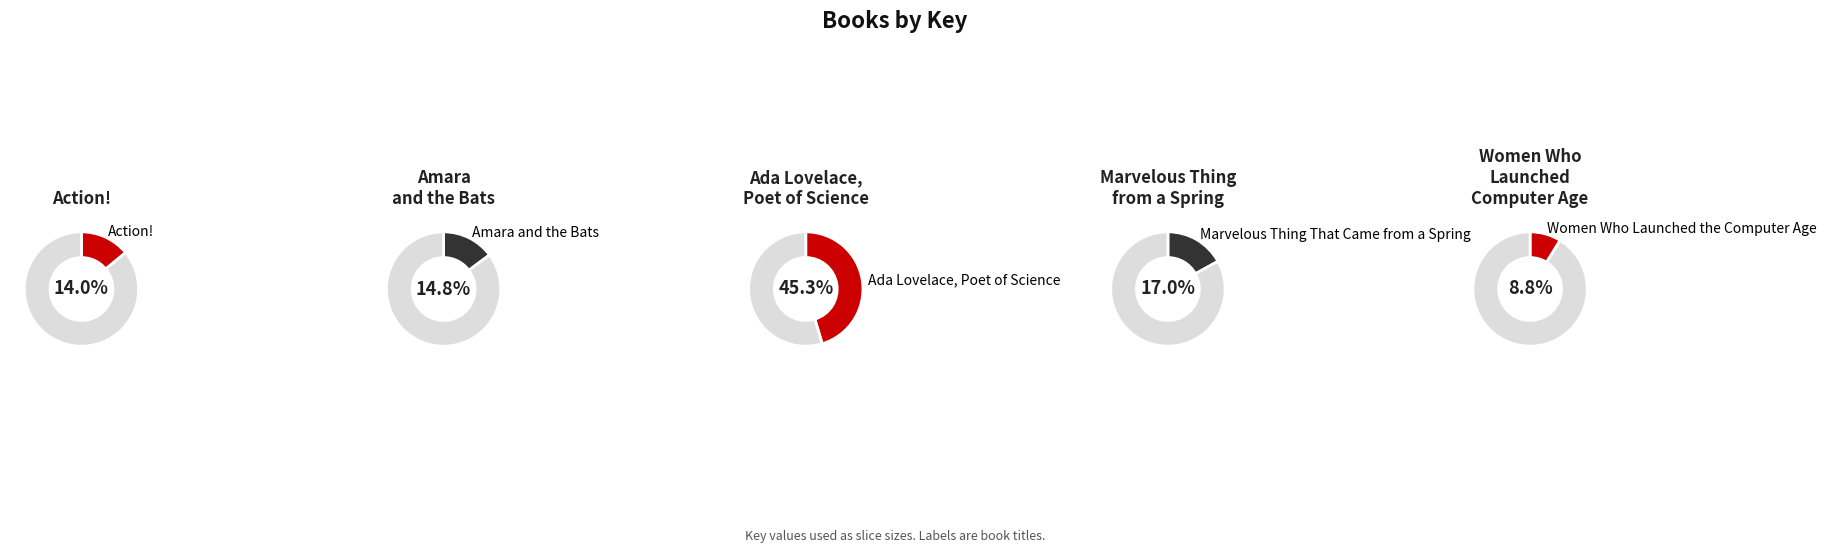

The Amara and the Bats slice represents 15% of the pie. True or false?

True